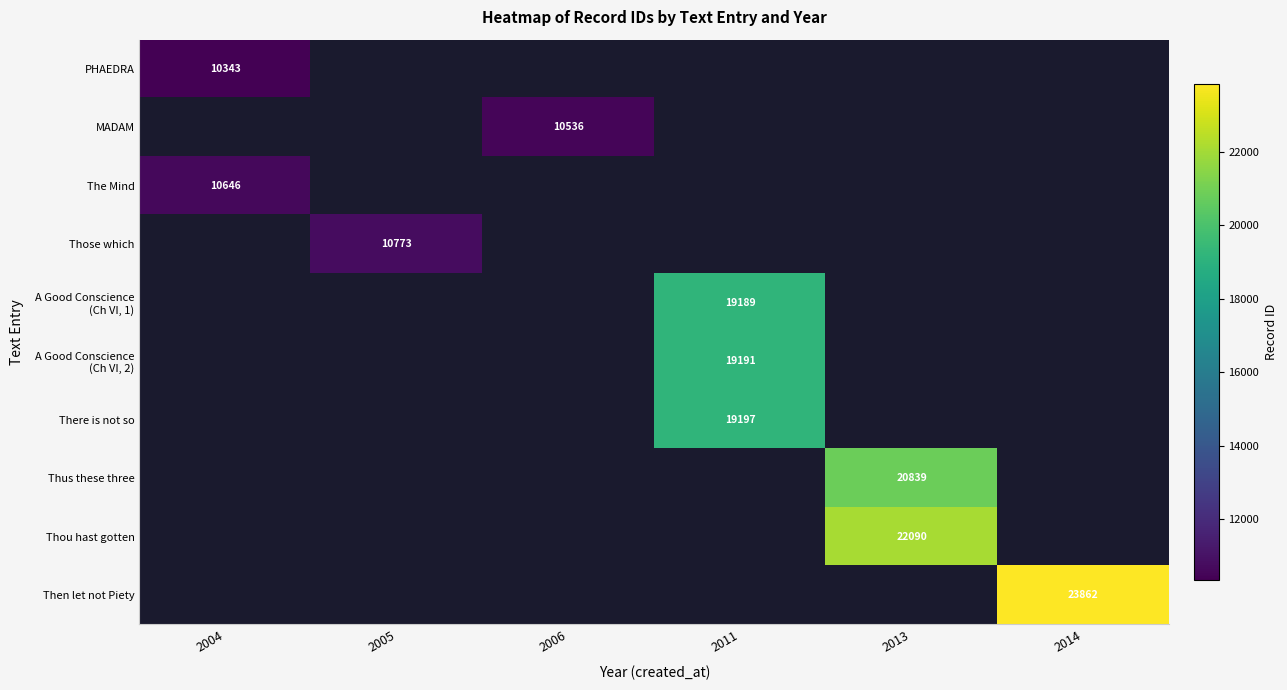

The value of There is not so at 2011 is 19197. True or false?

True